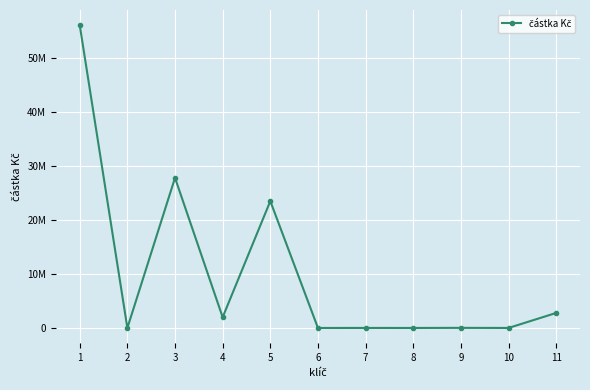

How many interior local peaks (higher than both neighbors) does the data have?

4